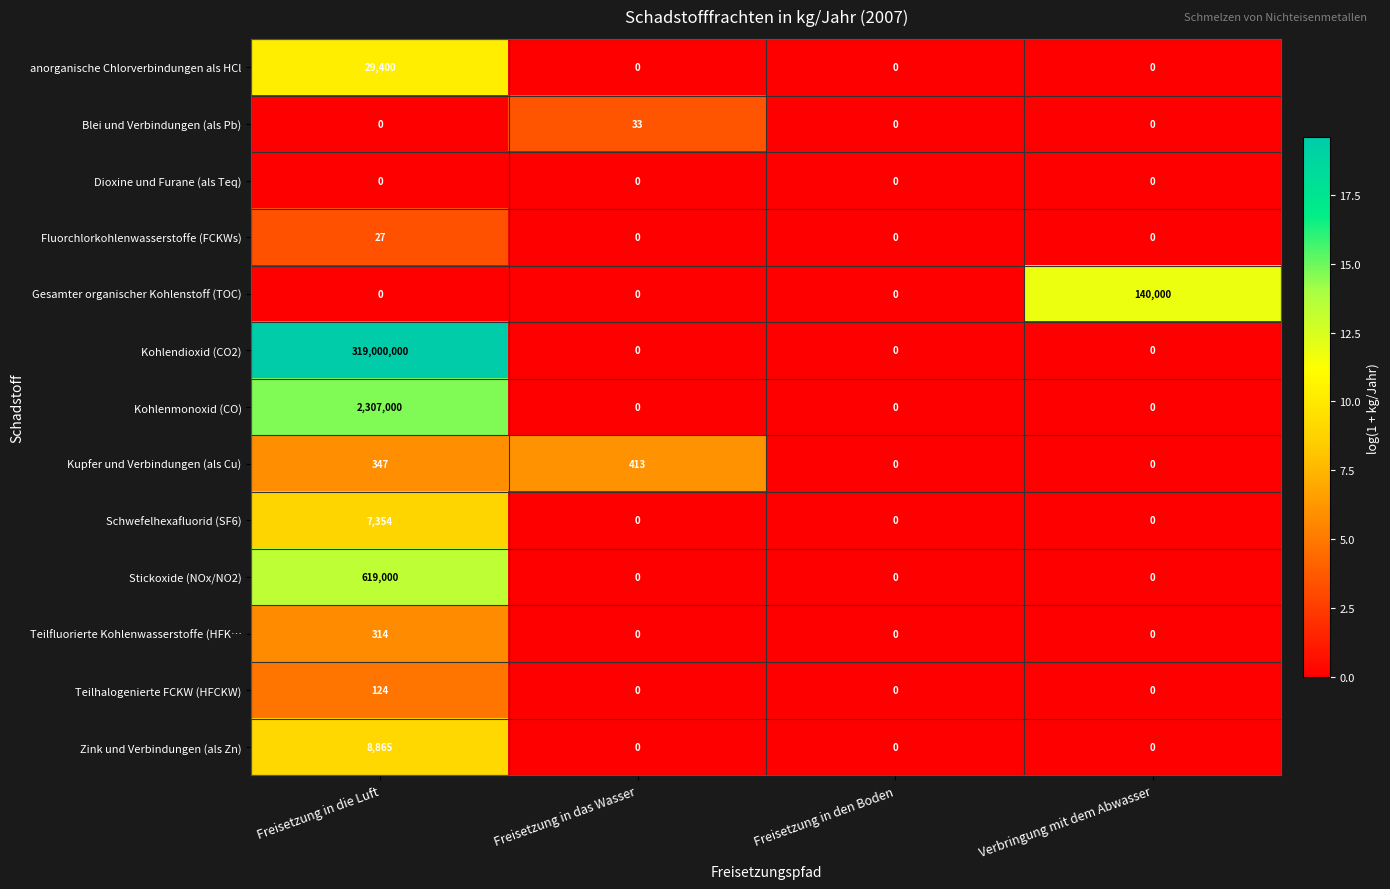

The Stickoxide (NOx/NO2) series shows 619000 at Freisetzung in die Luft. True or false?

True